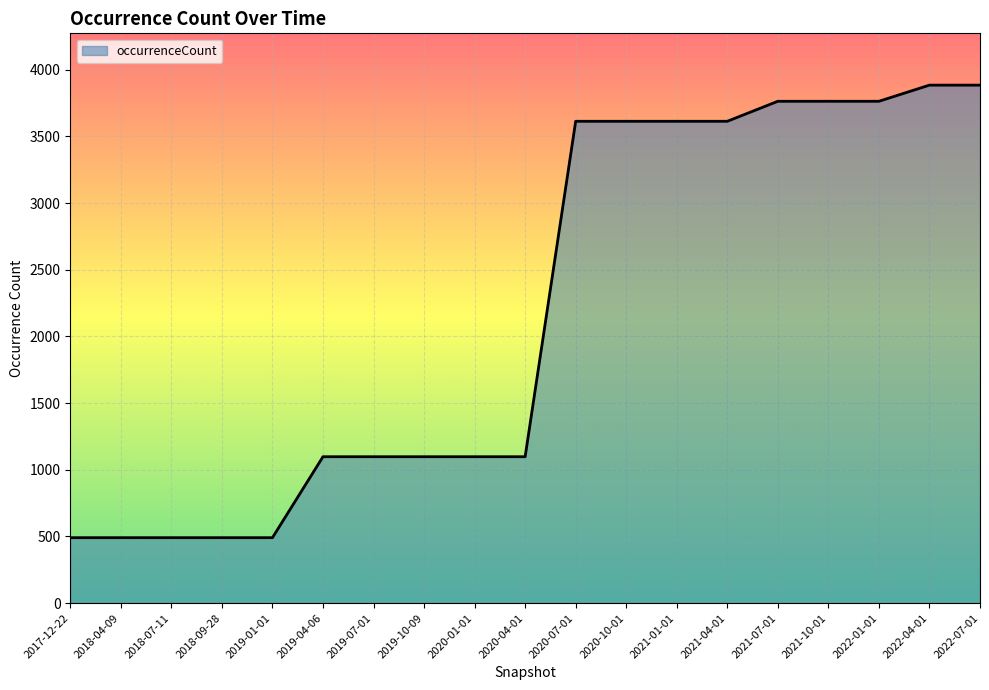

What is the greatest value displayed?

3884